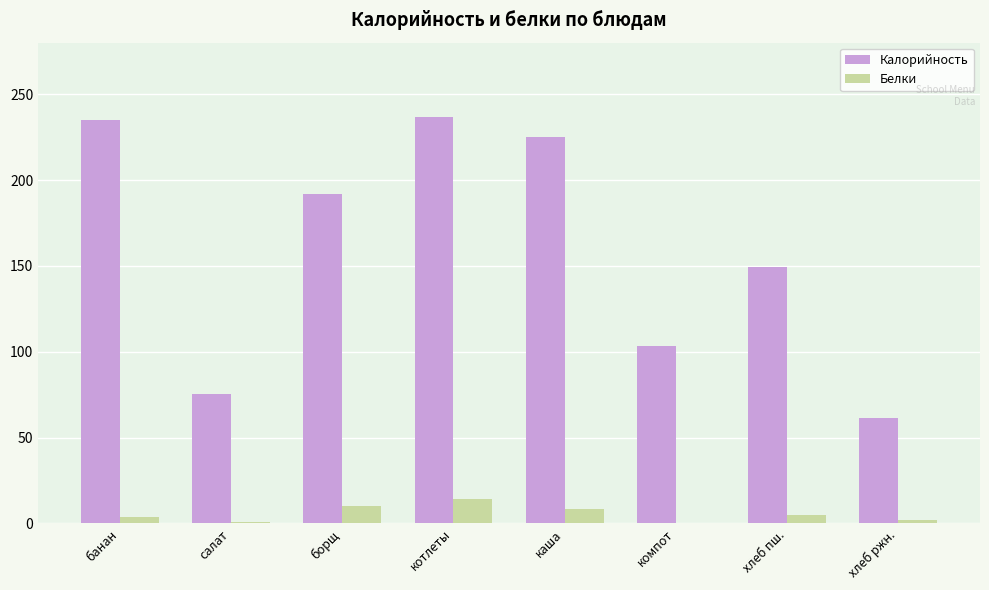

The Калорийность series shows 112.2 at салат. True or false?

False